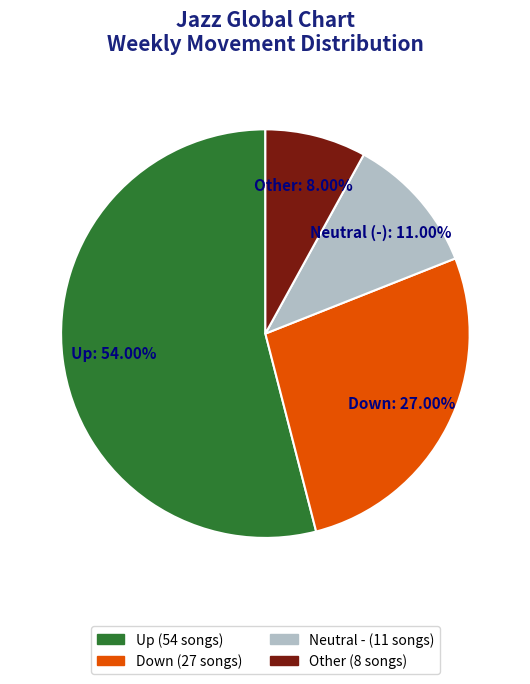

Is there a majority slice in this chart?

Yes